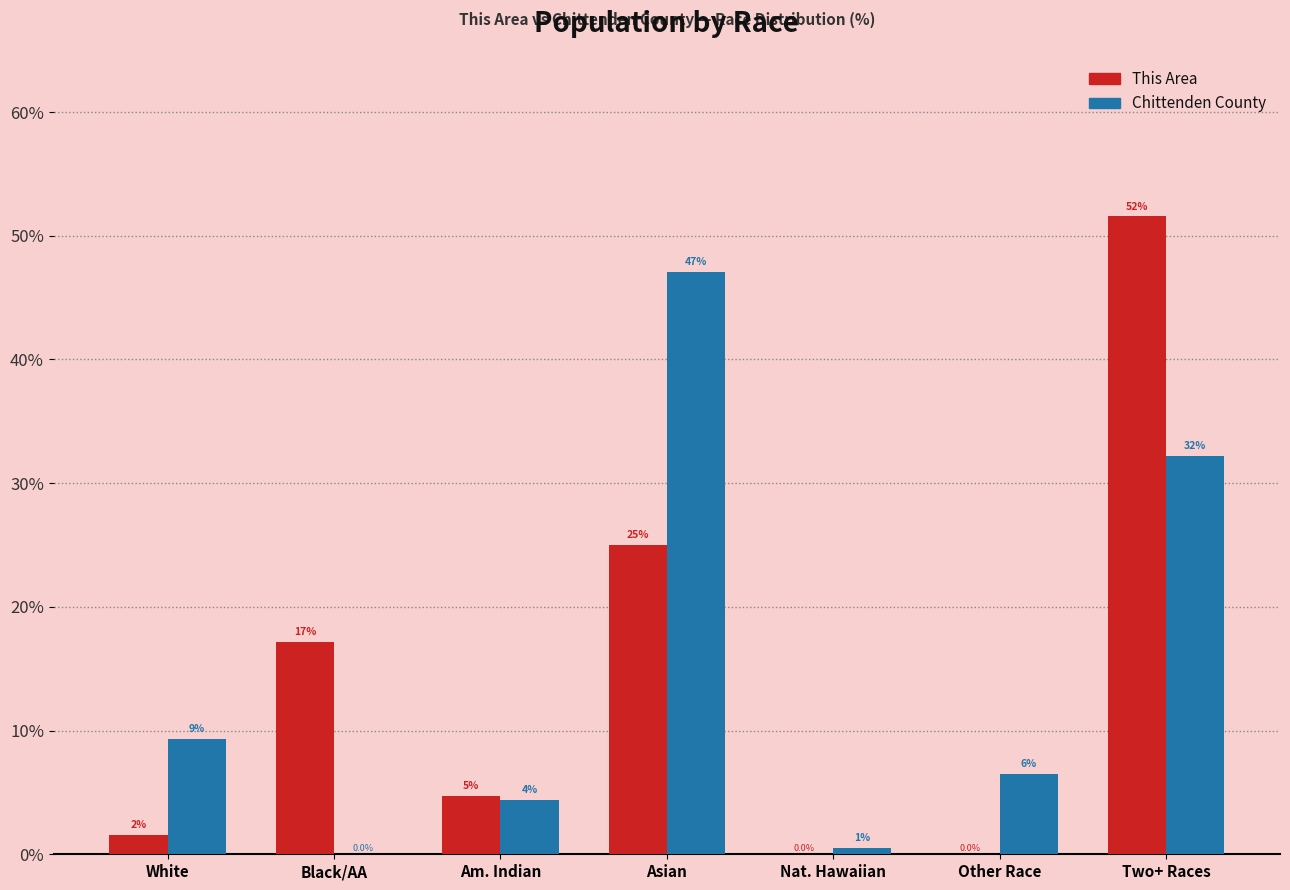

Which series has the largest range (max minus min)?

This Area